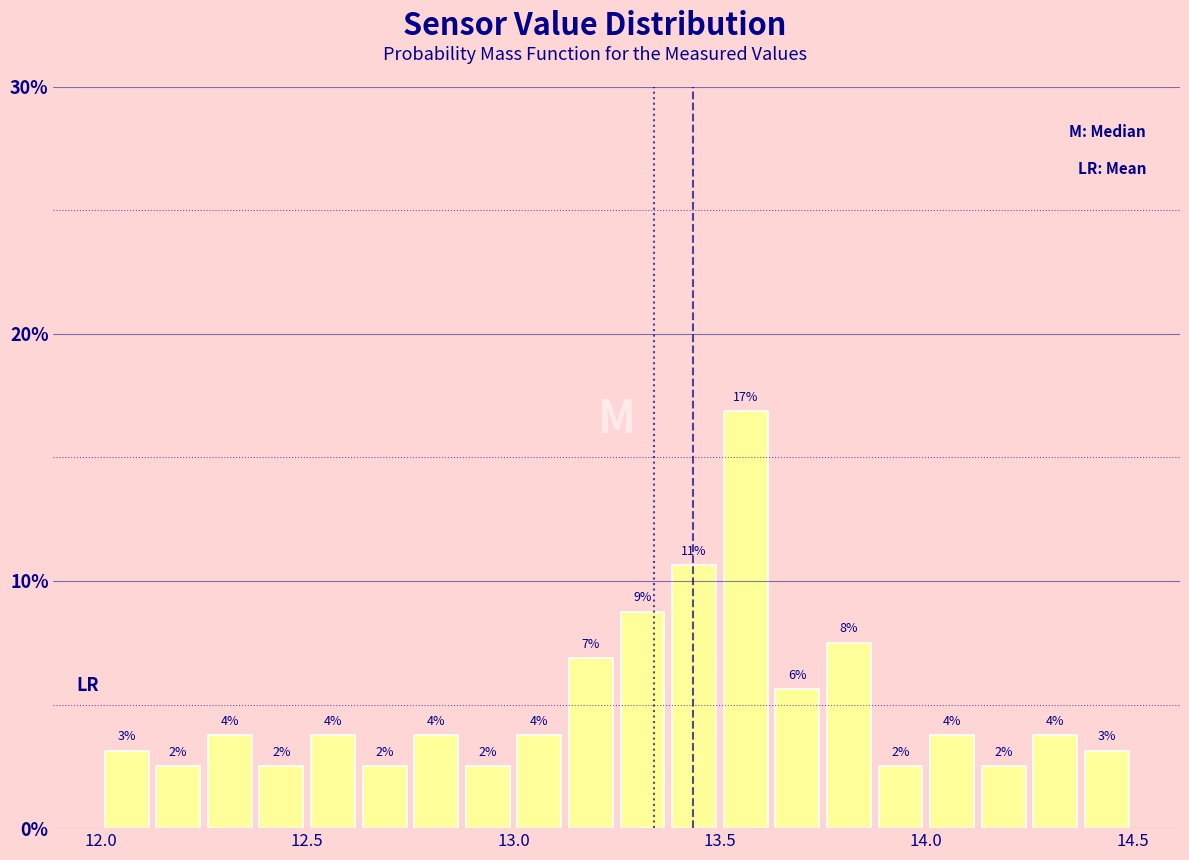

Around what value on the x-axis is the tallest bar? Give the approximate position of its centre, as read against the axis.

13.55